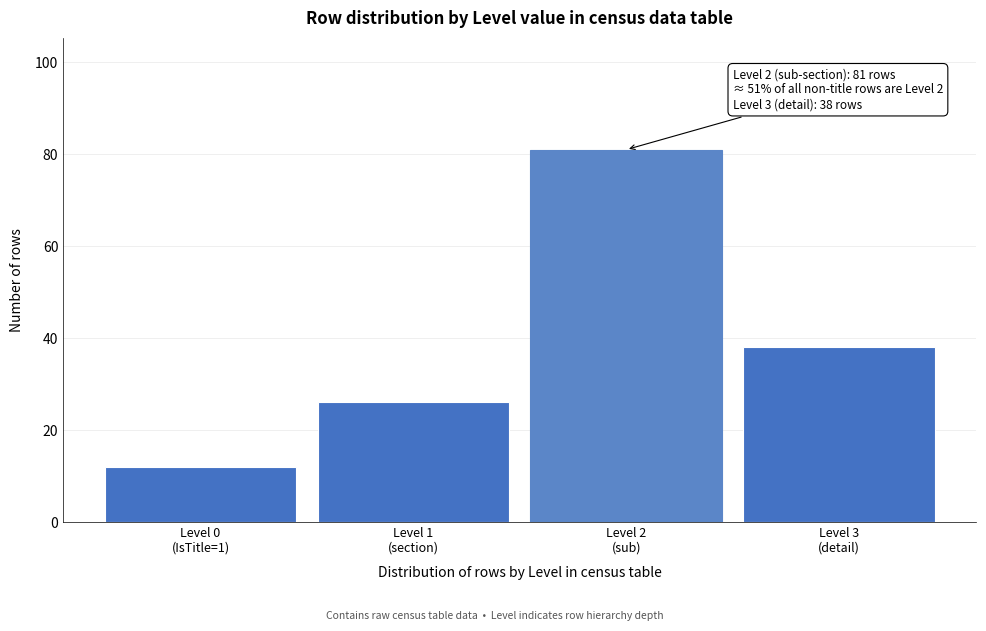

Reading left to right, transcribe all the data shown in this chart.

12	26	81	38